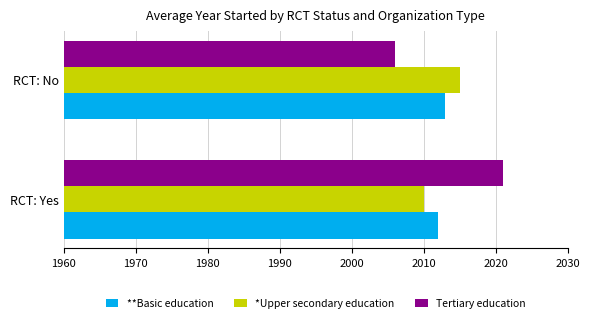

What is the highest value of the Tertiary education series?

2021